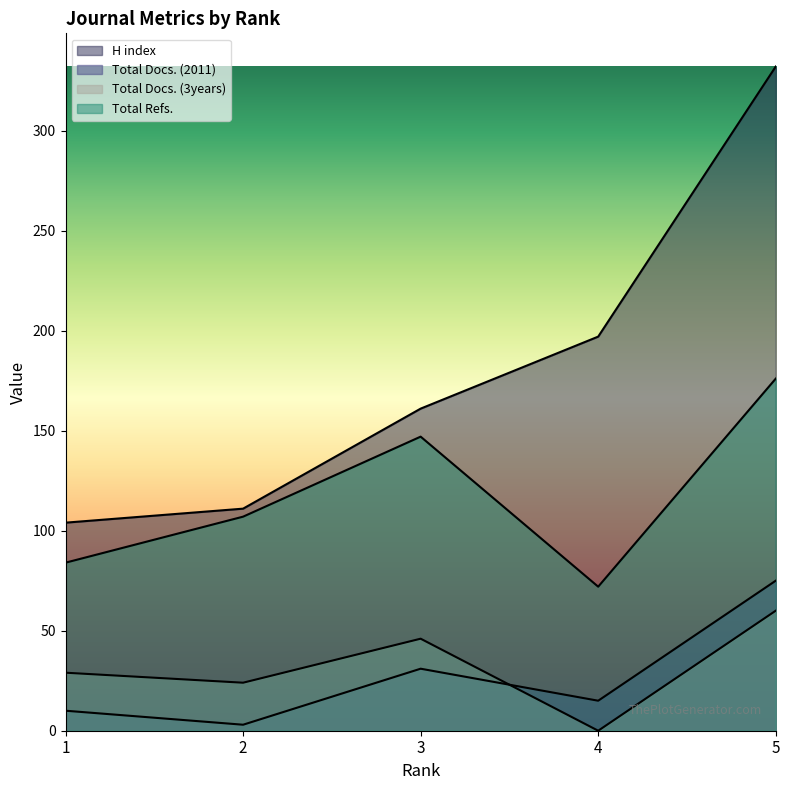

What is the highest value of the H index series?

332